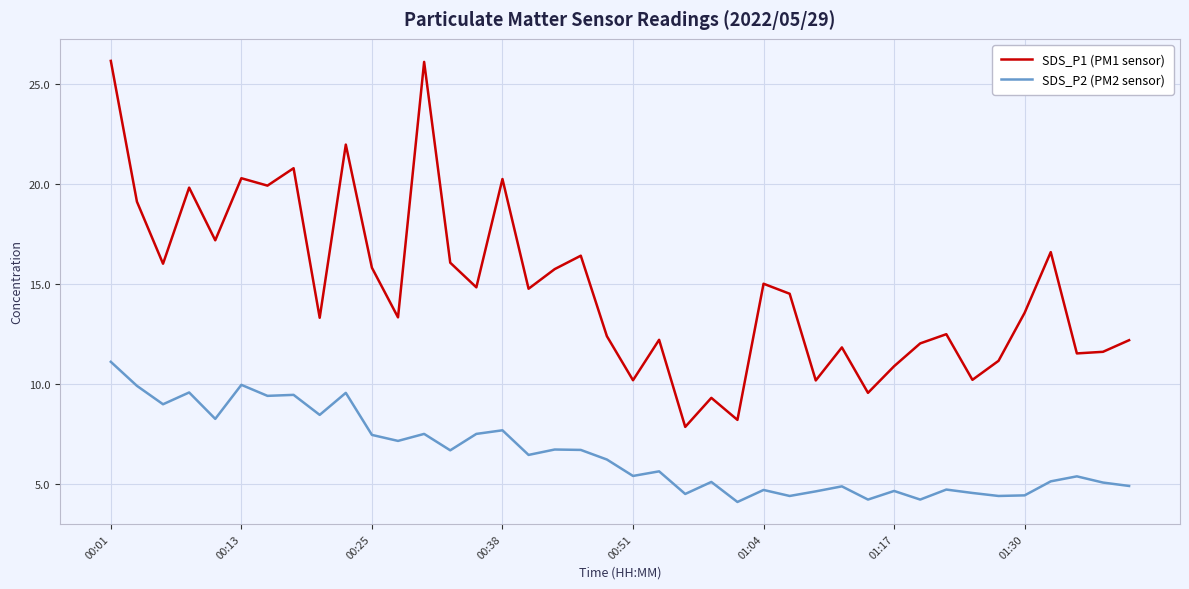

What are all the series names shown in the legend?

SDS_P1 (PM1 sensor), SDS_P2 (PM2 sensor)